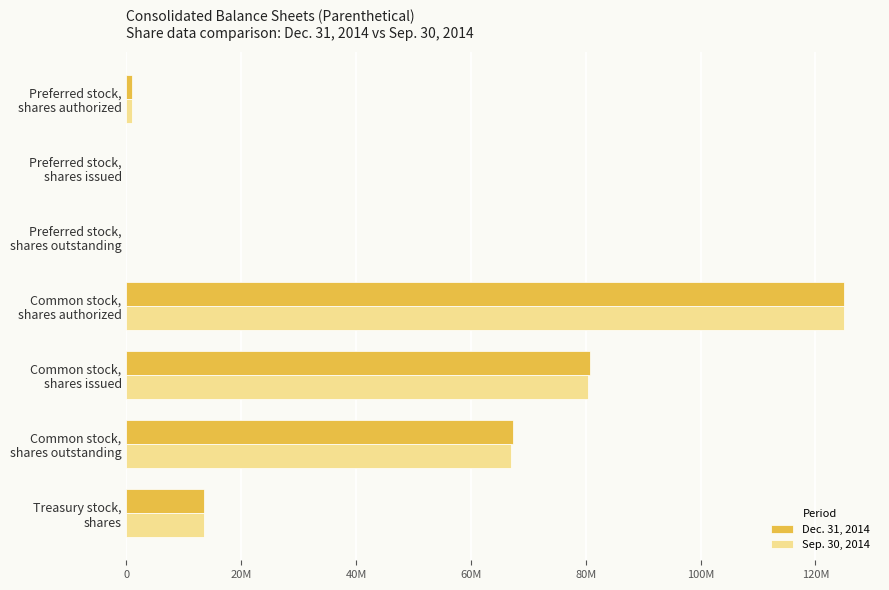

What is the difference between the maximum and minimum values in the Dec. 31, 2014 series?

125000000